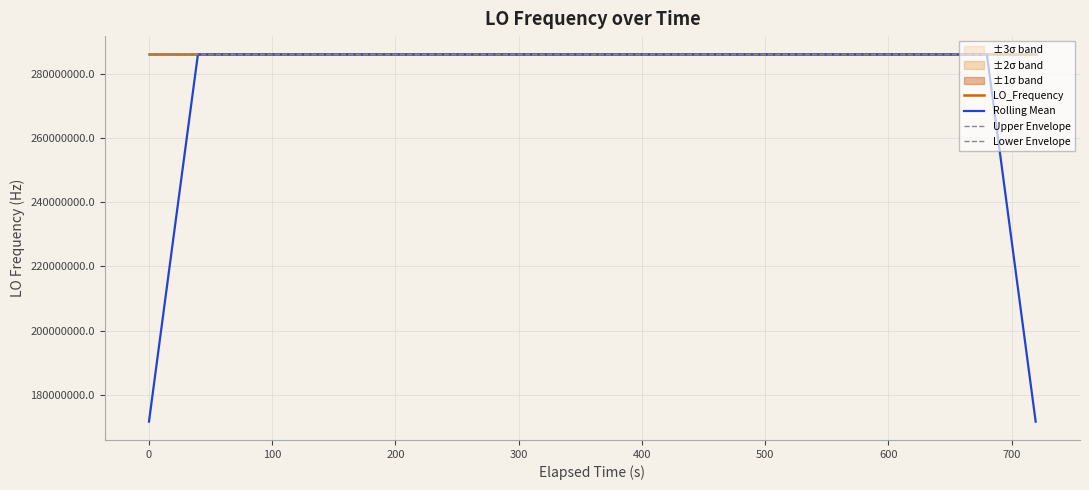

What is the highest value of the Rolling Mean series?

286047001.7